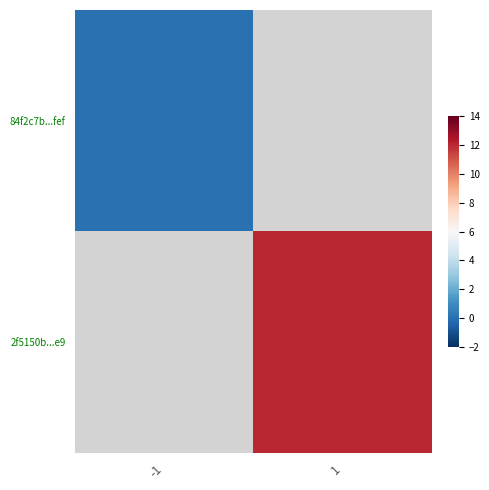

Is the value of 2f5150b...e9 at 1 greater than the value of 84f2c7b...fef at 1?

No